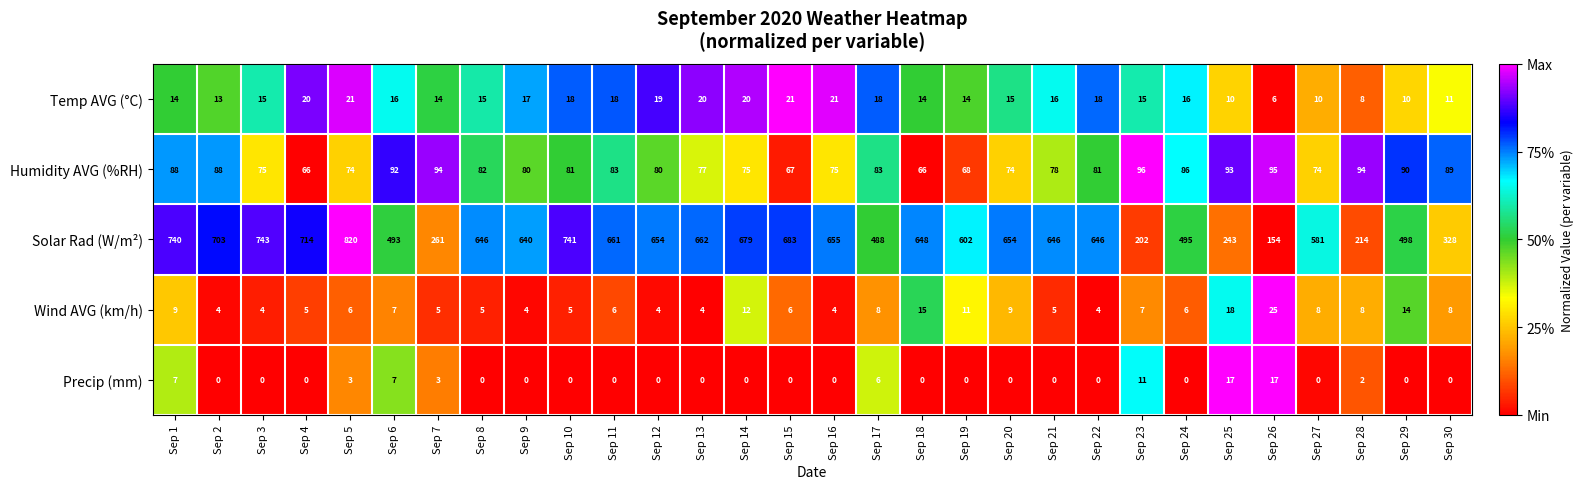

At which category does the chart reach its peak across all series?

Sep 5